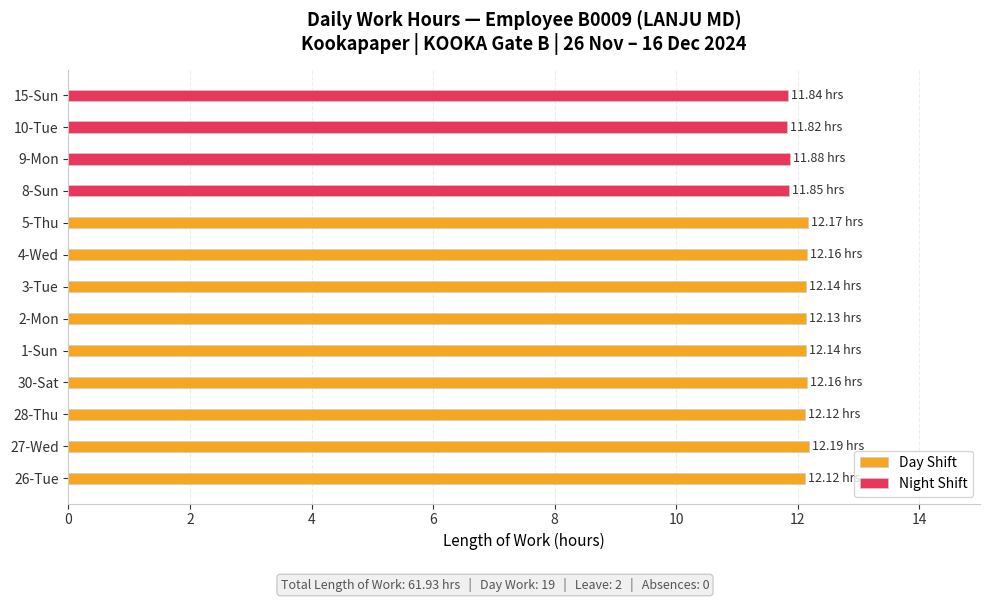

What is the sum of all Night Shift values?

47.4